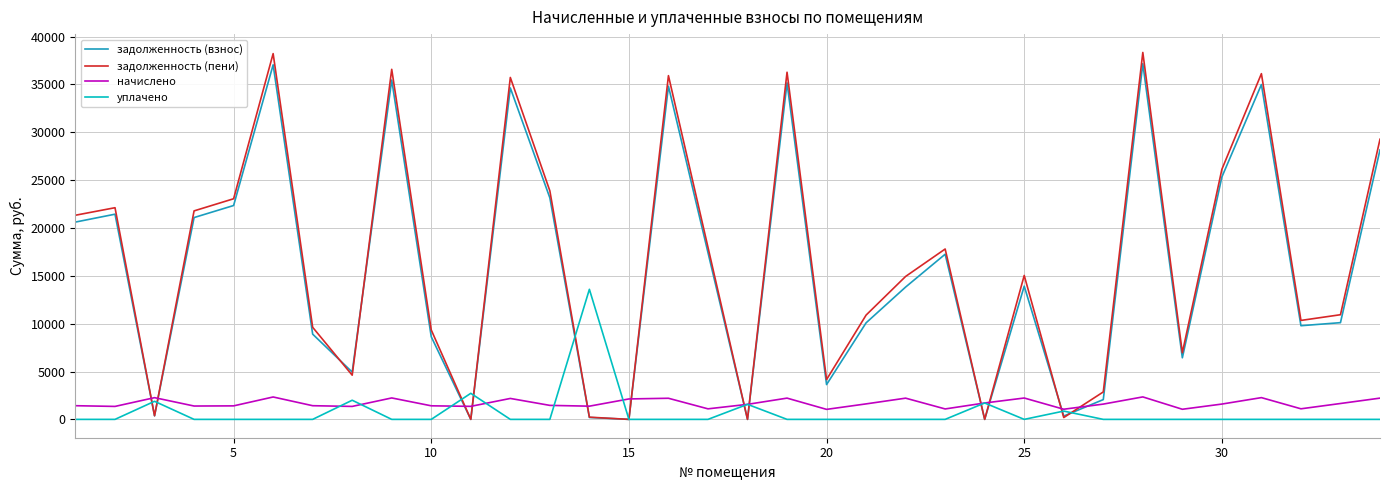

True or false: начислено and задолженность (пени) intersect in this chart.

True